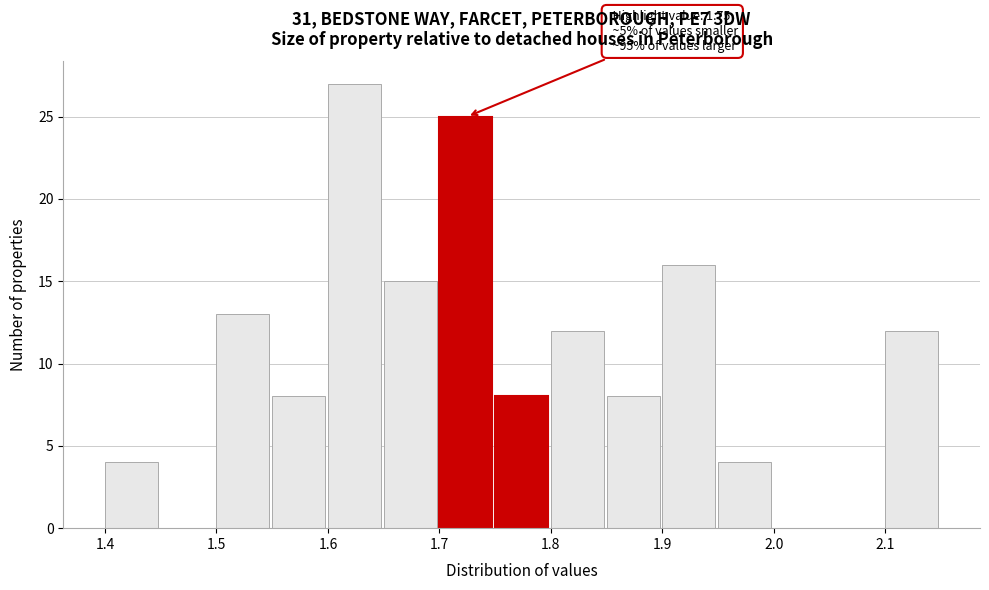

Which range on the x-axis has the tallest bar?

1.60 to 1.65